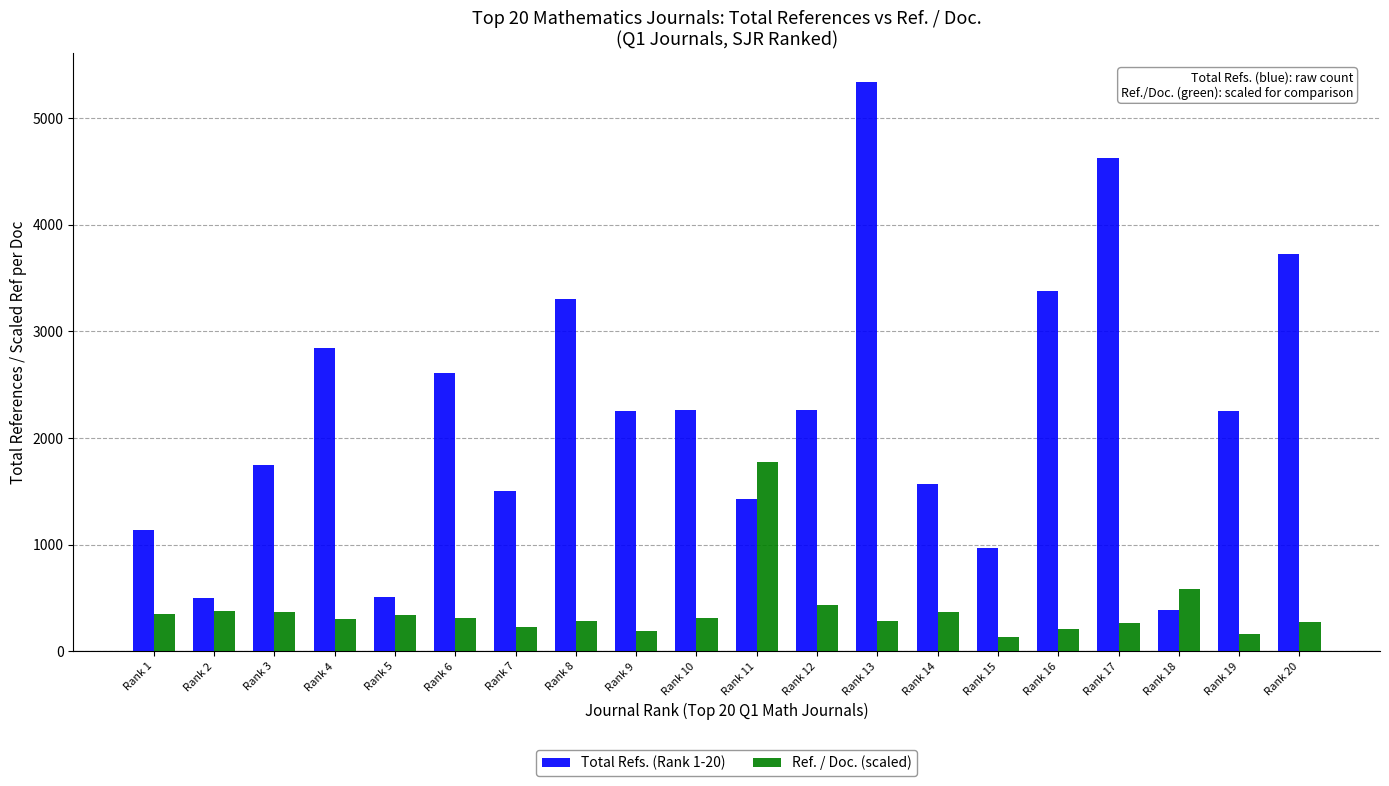

Which series has the largest range (max minus min)?

Total Refs. (Rank 1-20)